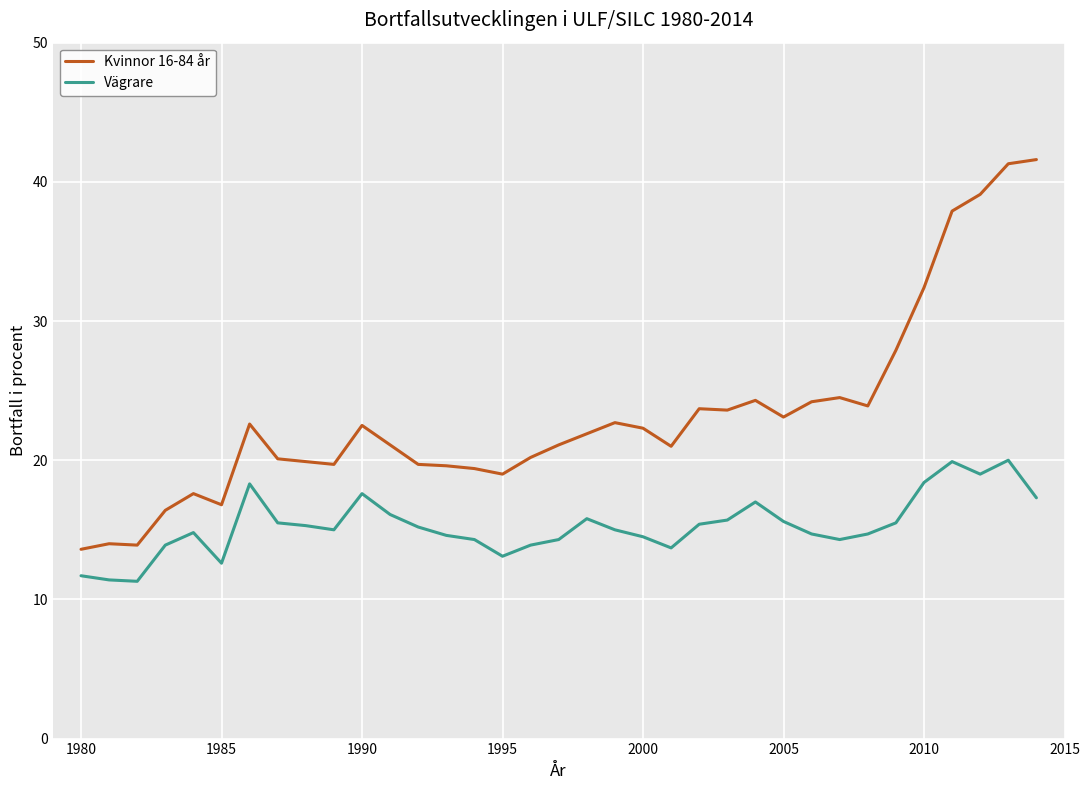

What is the minimum value shown in the chart?

11.3